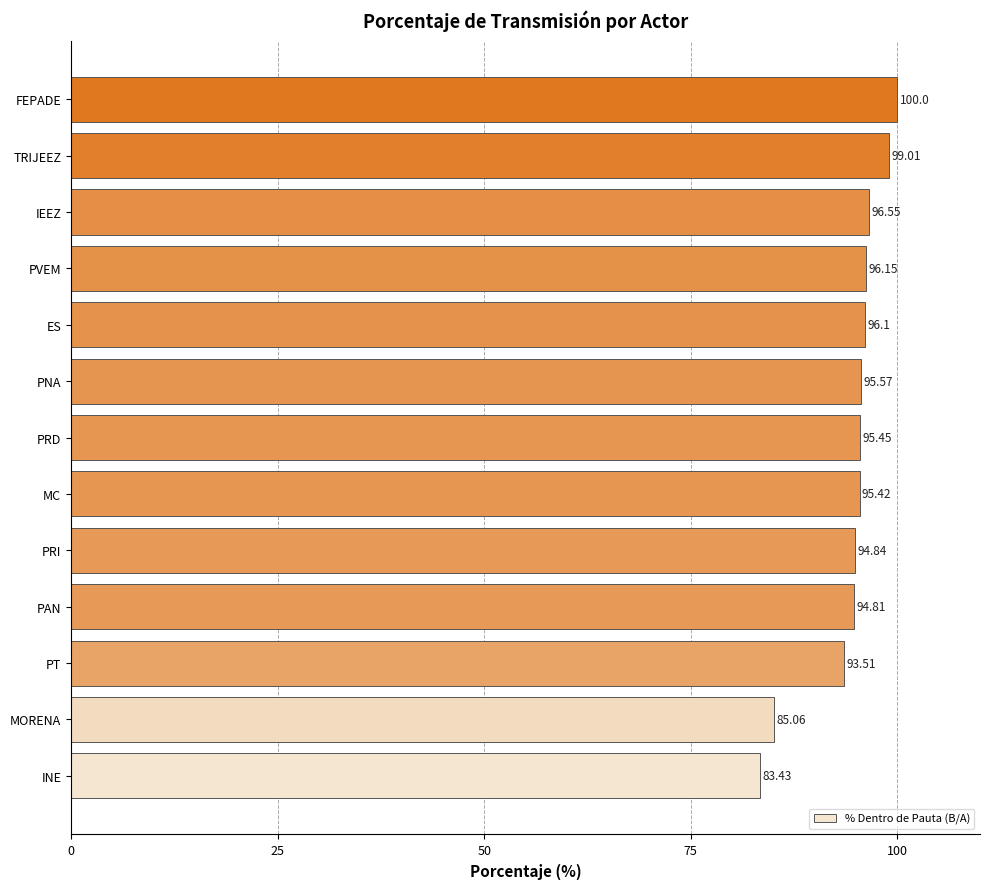

Which category has the lowest value across all series?

INE